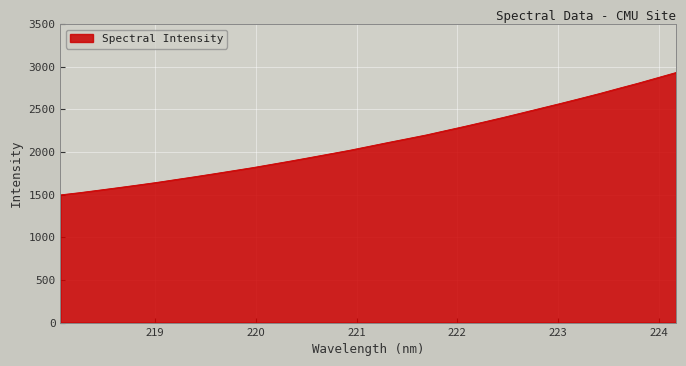

How many lines are shown in the chart?

1